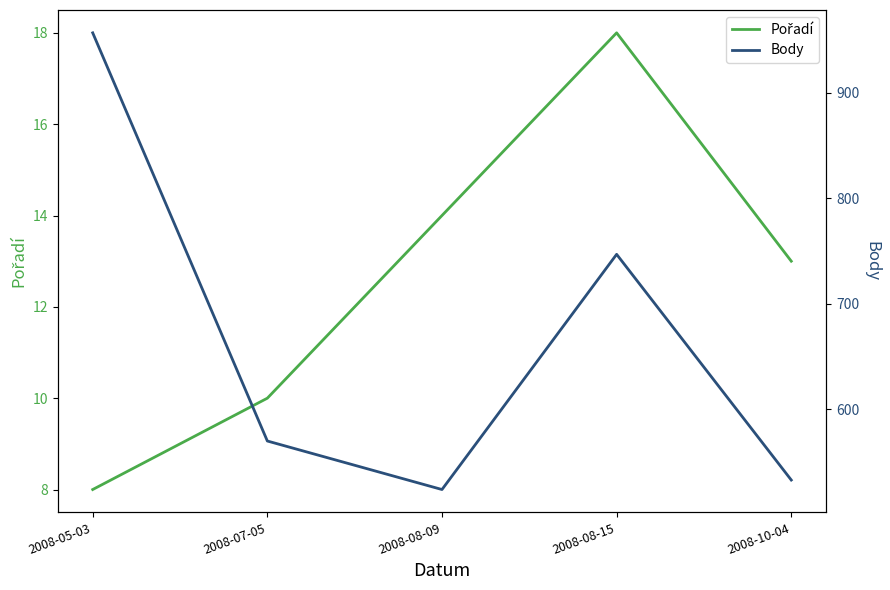

What is the approximate value of Body at 2008-08-09?

524